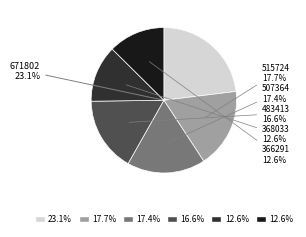

Approximately how many times larger is the value at 366291 compared to 368033?

1.0